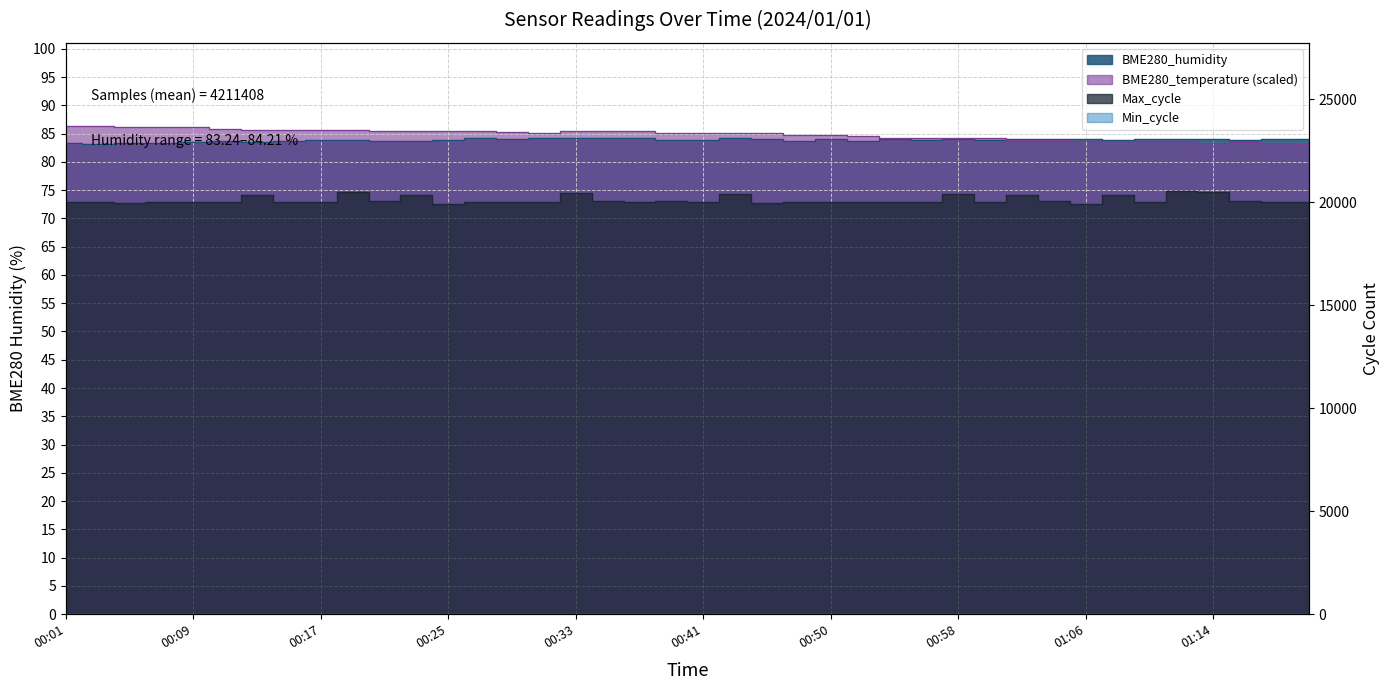

True or false: Max_cycle and BME280_humidity intersect in this chart.

False